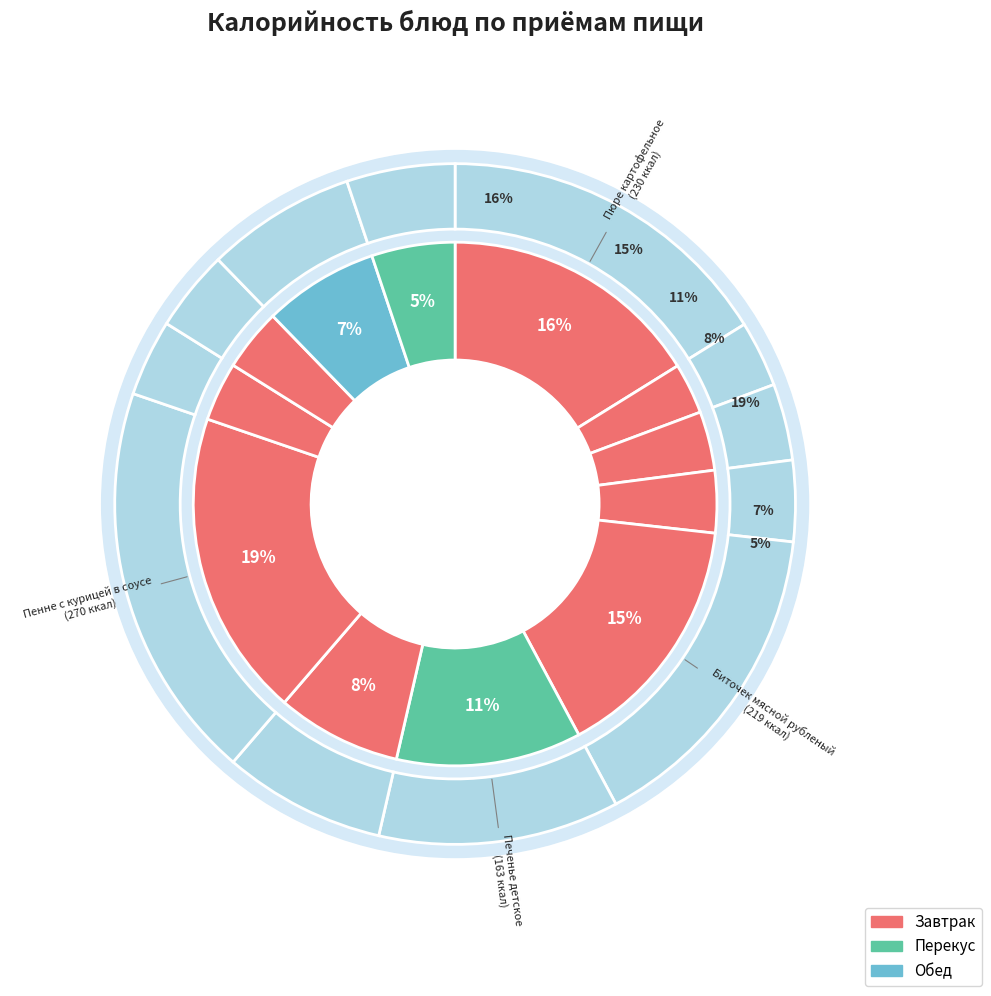

Does Хлеб пшеничный (обед) account for over 50% of the chart?

No